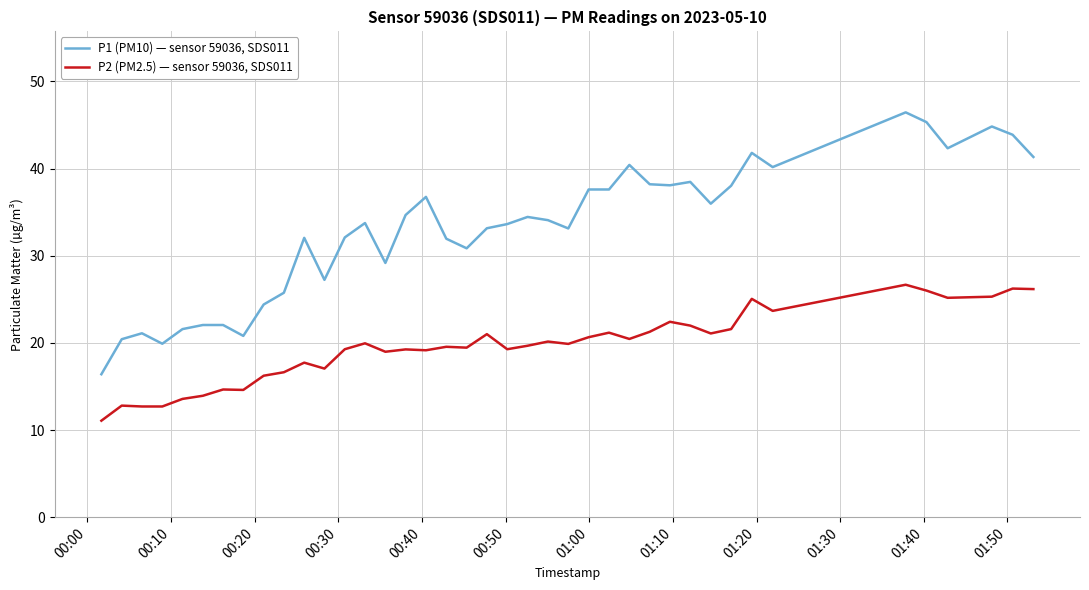

What is the minimum value shown in the chart?

11.1